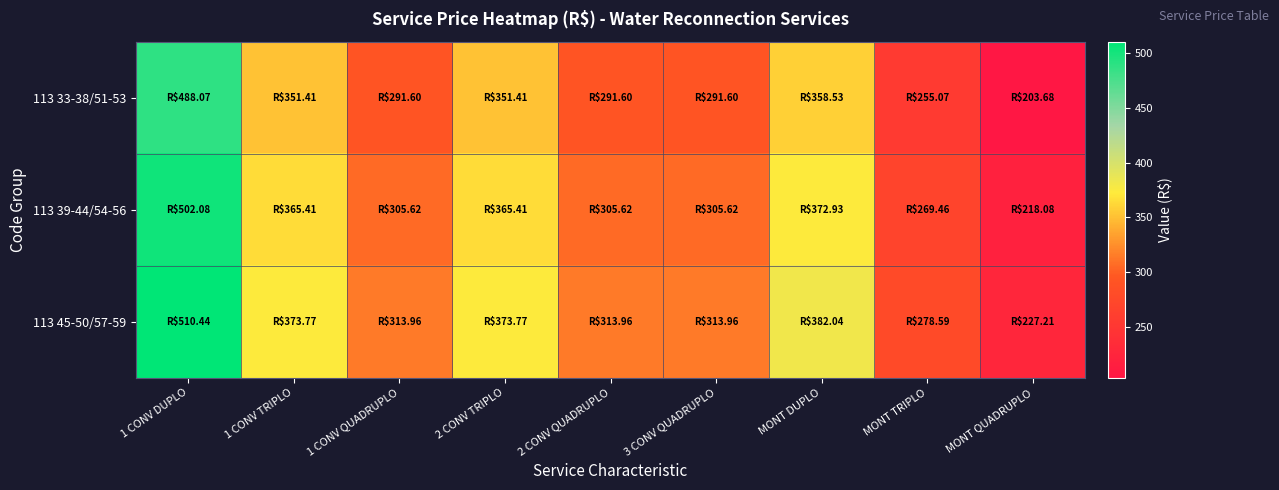

At which category is the sum across all series the highest?

1 CONV DUPLO